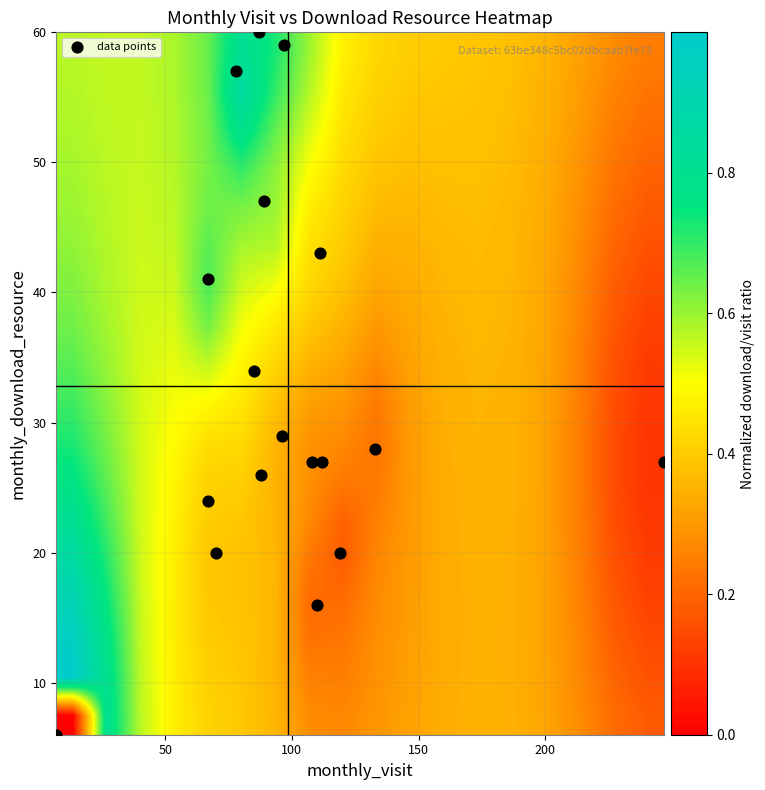

Which series has the largest range (max minus min)?

data points